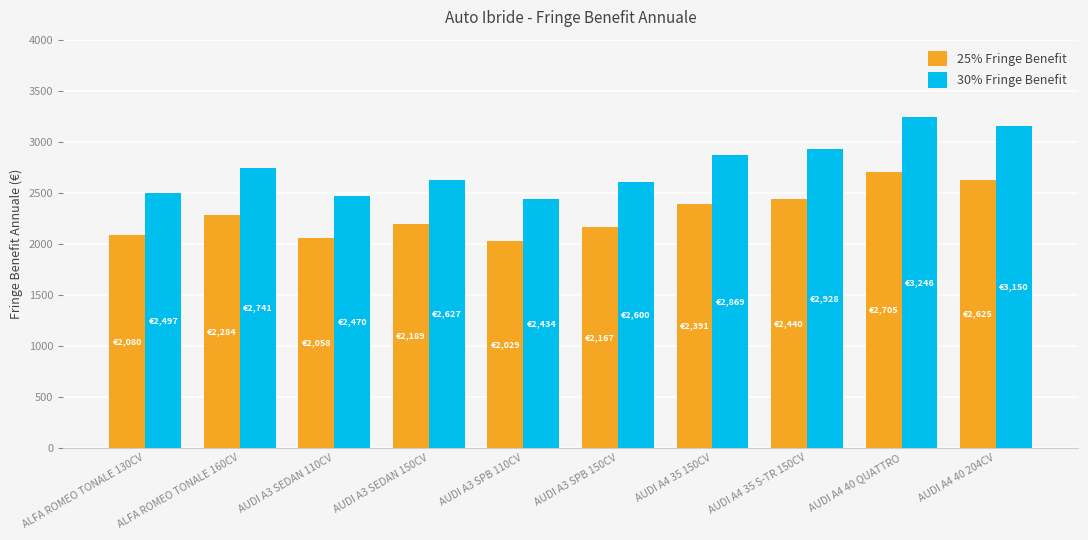

At which label does 30% Fringe Benefit first exceed 2740?

ALFA ROMEO TONALE 160CV